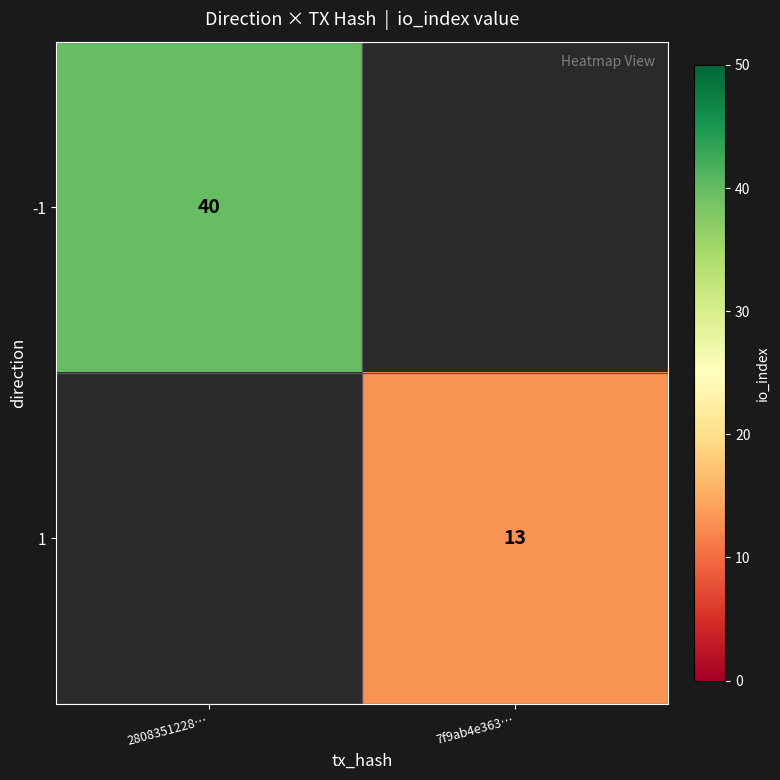

True or false: 1 has a value of 18 at 7f9ab4e363….

False